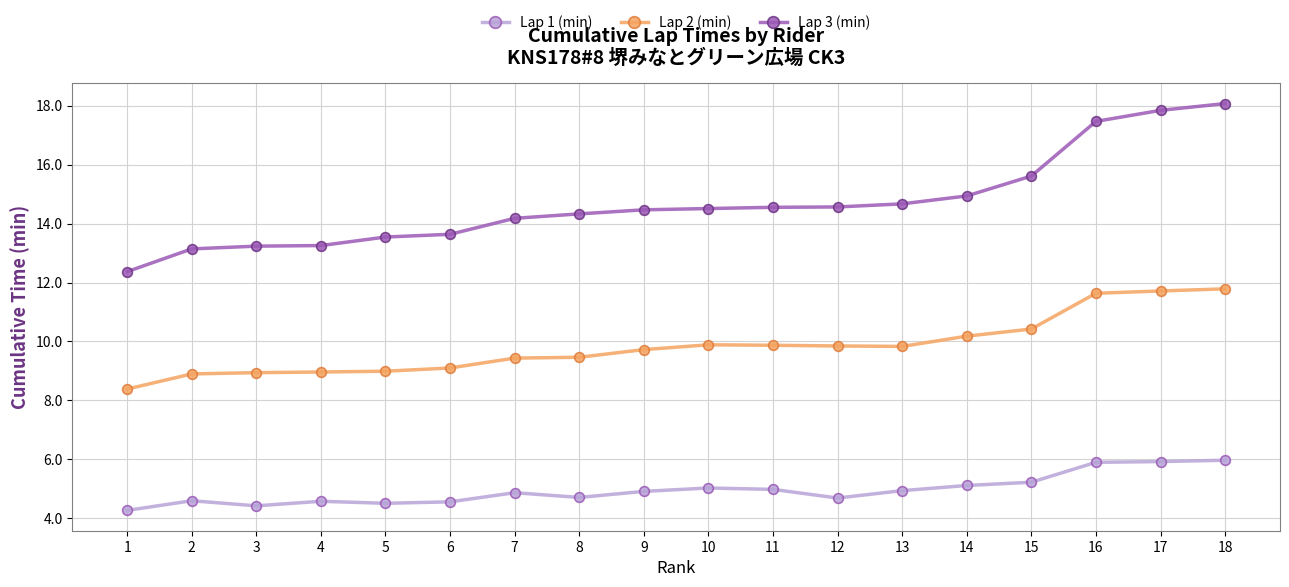

What is the difference between the maximum and minimum values in the Lap 3 (min) series?

5.7